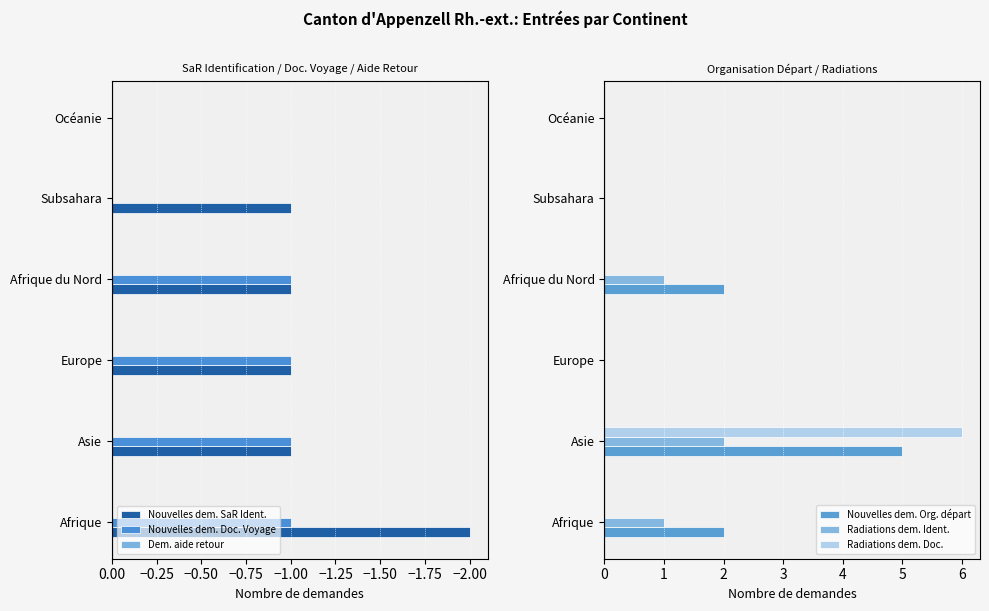

True or false: Nouvelles dem. SaR Ident. has a value of 1 at Océanie.

False